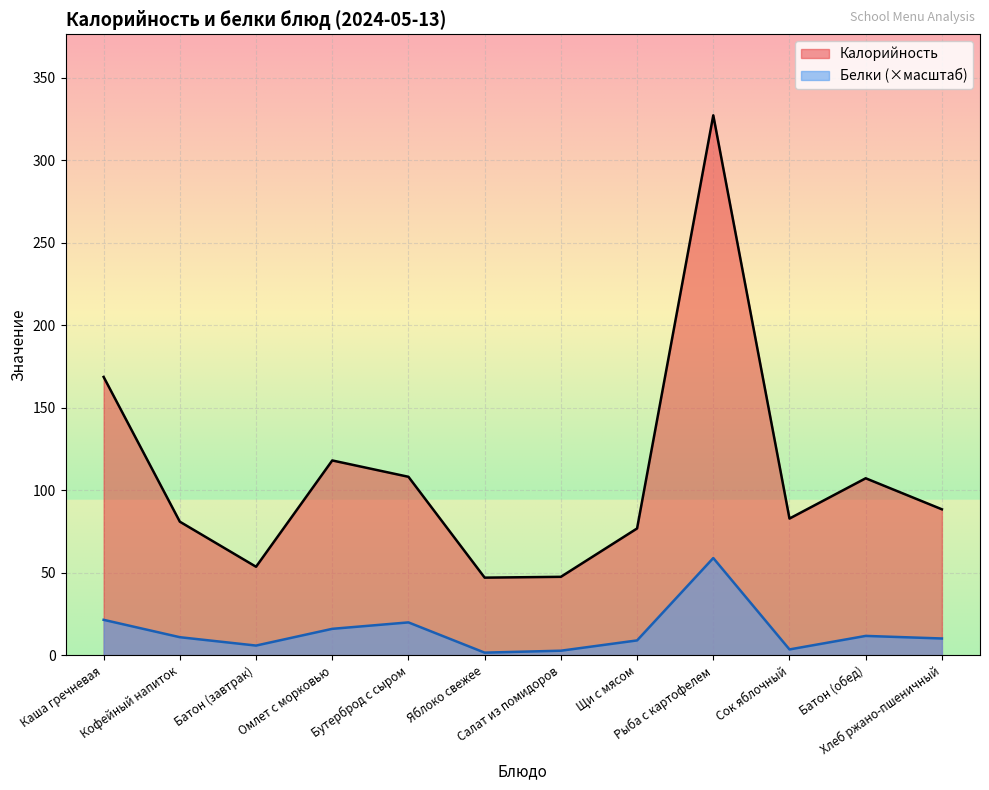

List the series in order of their overall mean, lowest first.

Белки (×масштаб), Калорийность